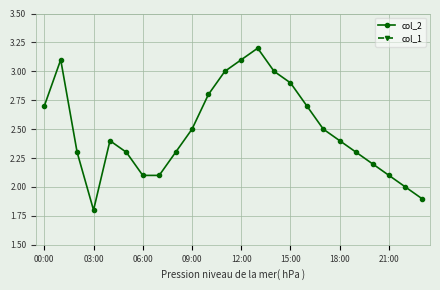

At which label does col_2 reach its peak?

13